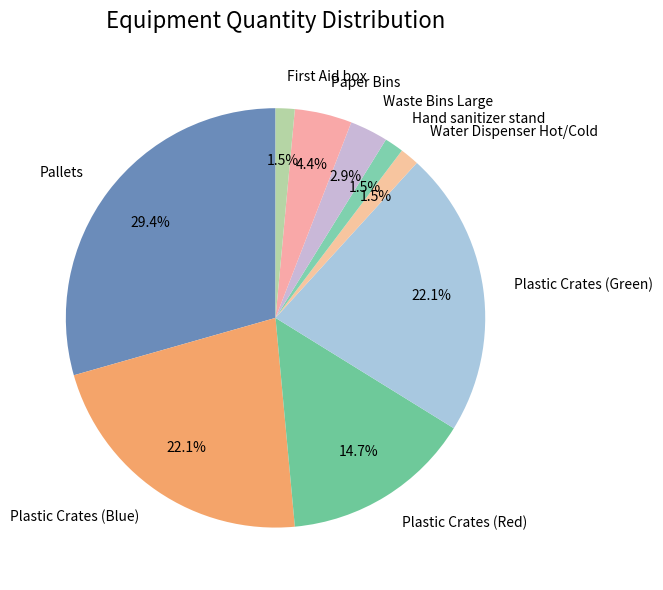

Which category has the biggest portion of the pie?

Pallets